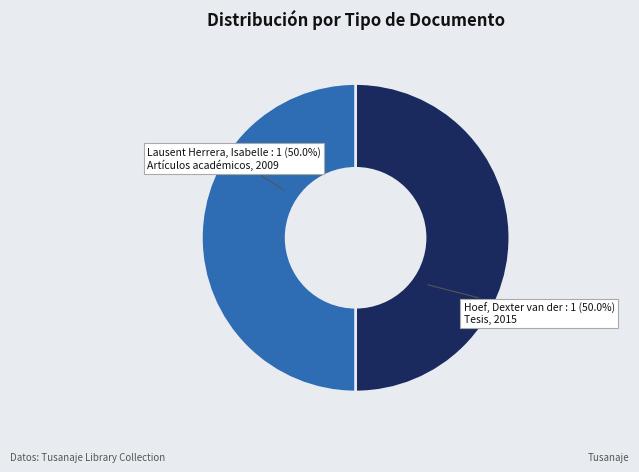

How many segments does this pie chart have?

2